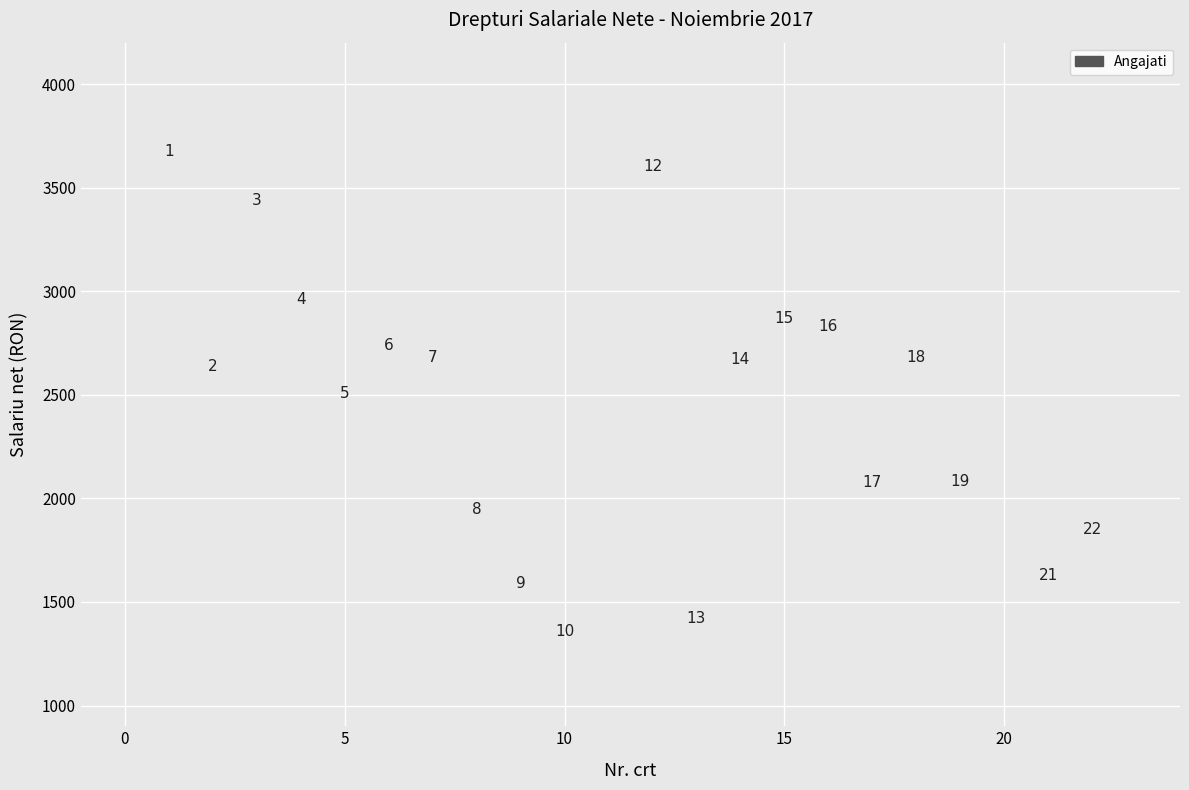

What Y value in the scatter plot is closest to 2517?

2505